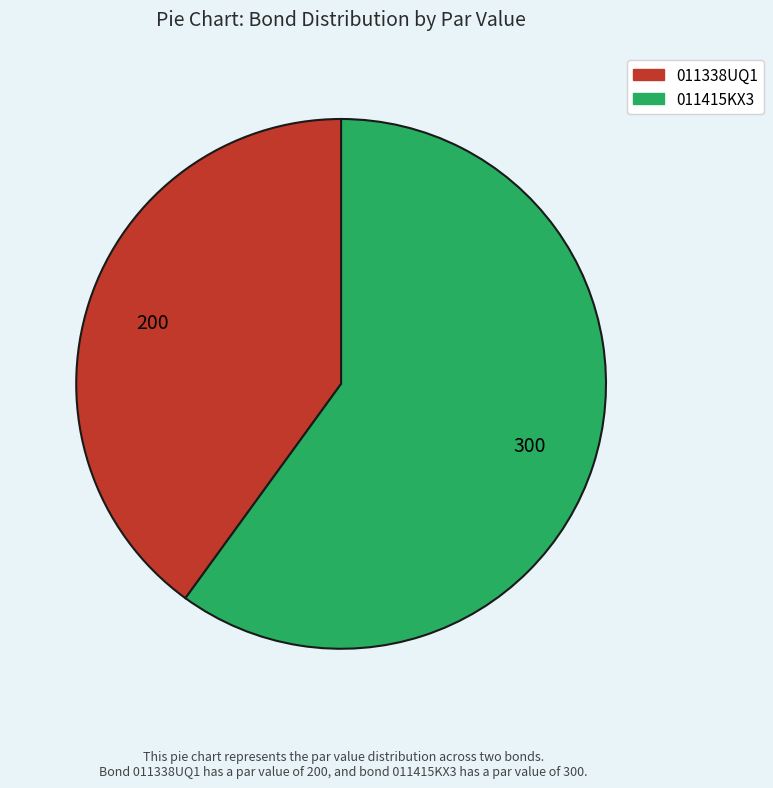

What is the ratio of the value at 011415KX3 to the value at 011338UQ1?

1.5